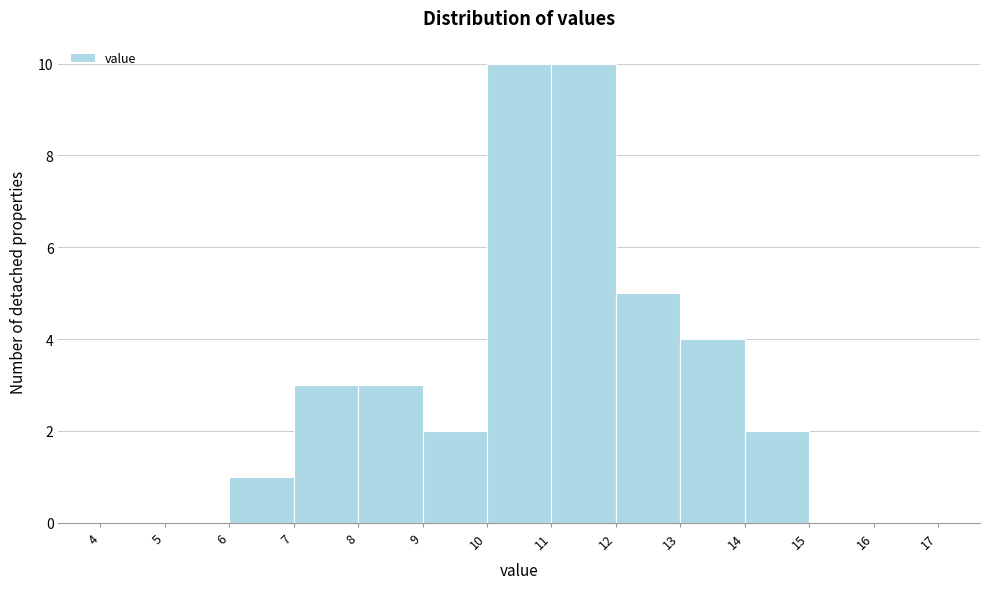

Reading left to right, transcribe this chart: for each bar, give the range it covers on the x-axis and its height. The values are not printed on the chart, so give them approximately, as read against the axis.

4 to 5: 0
5 to 6: 0
6 to 7: 1
7 to 8: 3
8 to 9: 3
9 to 10: 2
10 to 11: 10
11 to 12: 10
12 to 13: 5
13 to 14: 4
14 to 15: 2
15 to 16: 0
16 to 17: 0